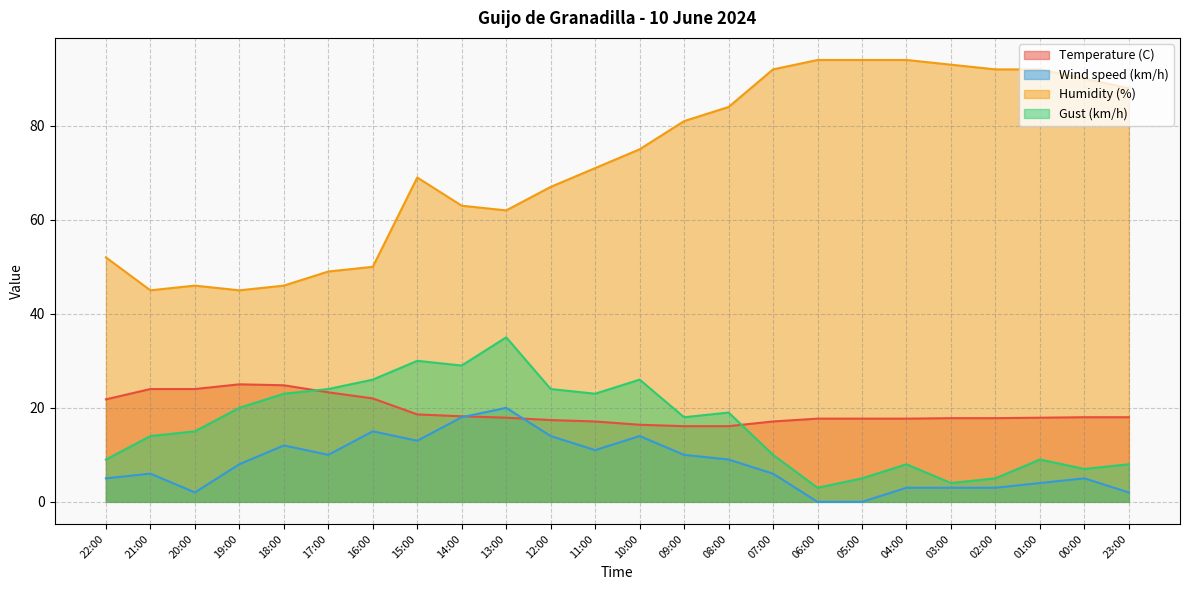

In Wind speed (km/h), how many points are lower than both neighbors (excluding endpoints)?

4